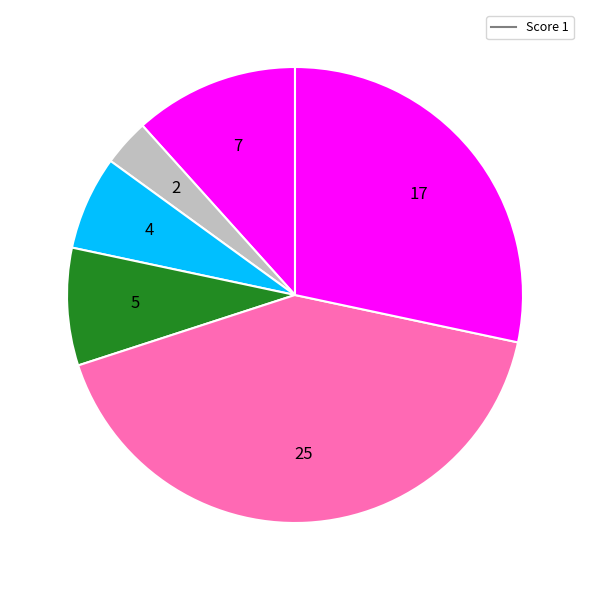

How many slices are in this pie chart?

6